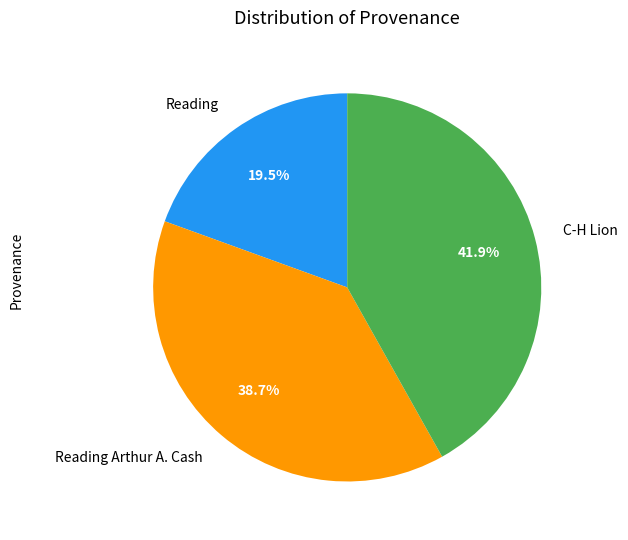

Which slice is the largest?

C-H Lion